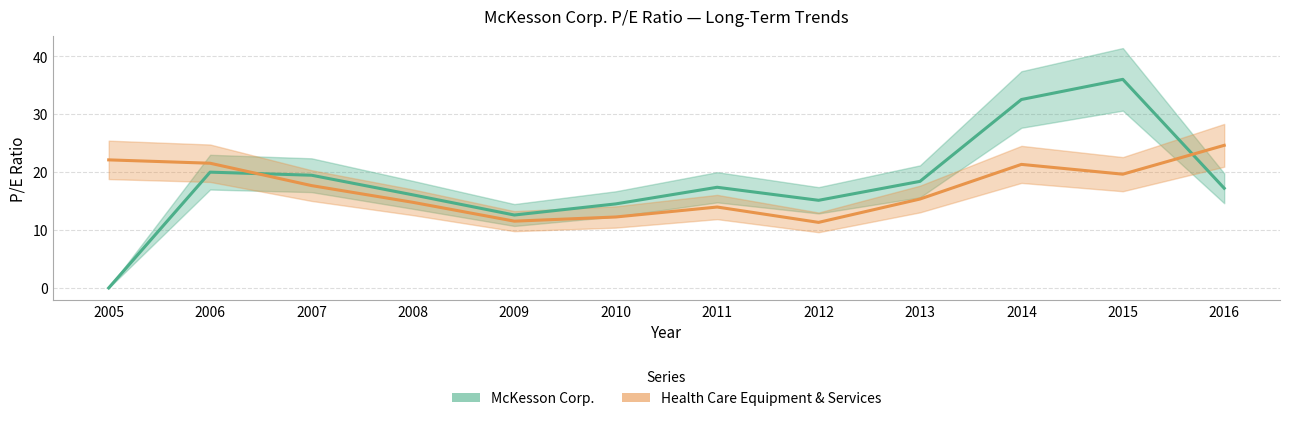

How many interior local valleys does the Health Care Equipment & Services series have?

3